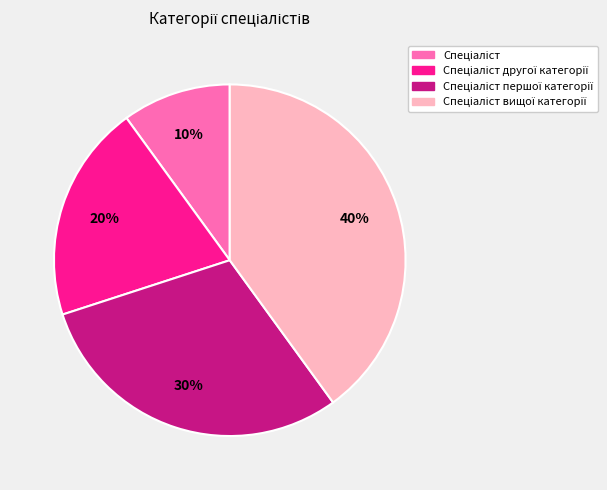

To the nearest percent, what is the average slice percentage?

25%